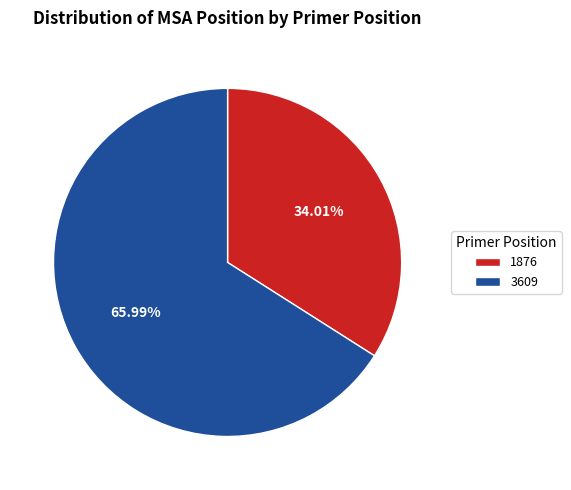

Does any single category account for the majority?

Yes